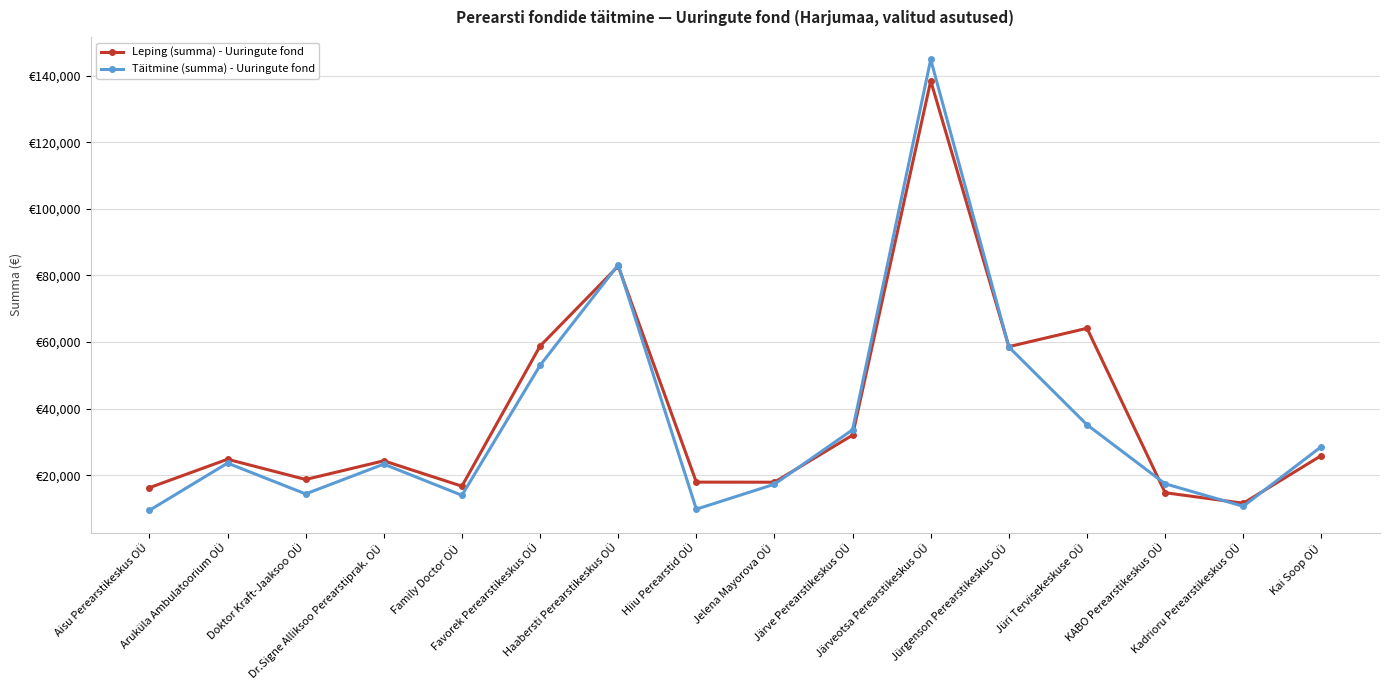

Which label corresponds to the smallest value in the chart?

Aisu Perearstikeskus OÜ